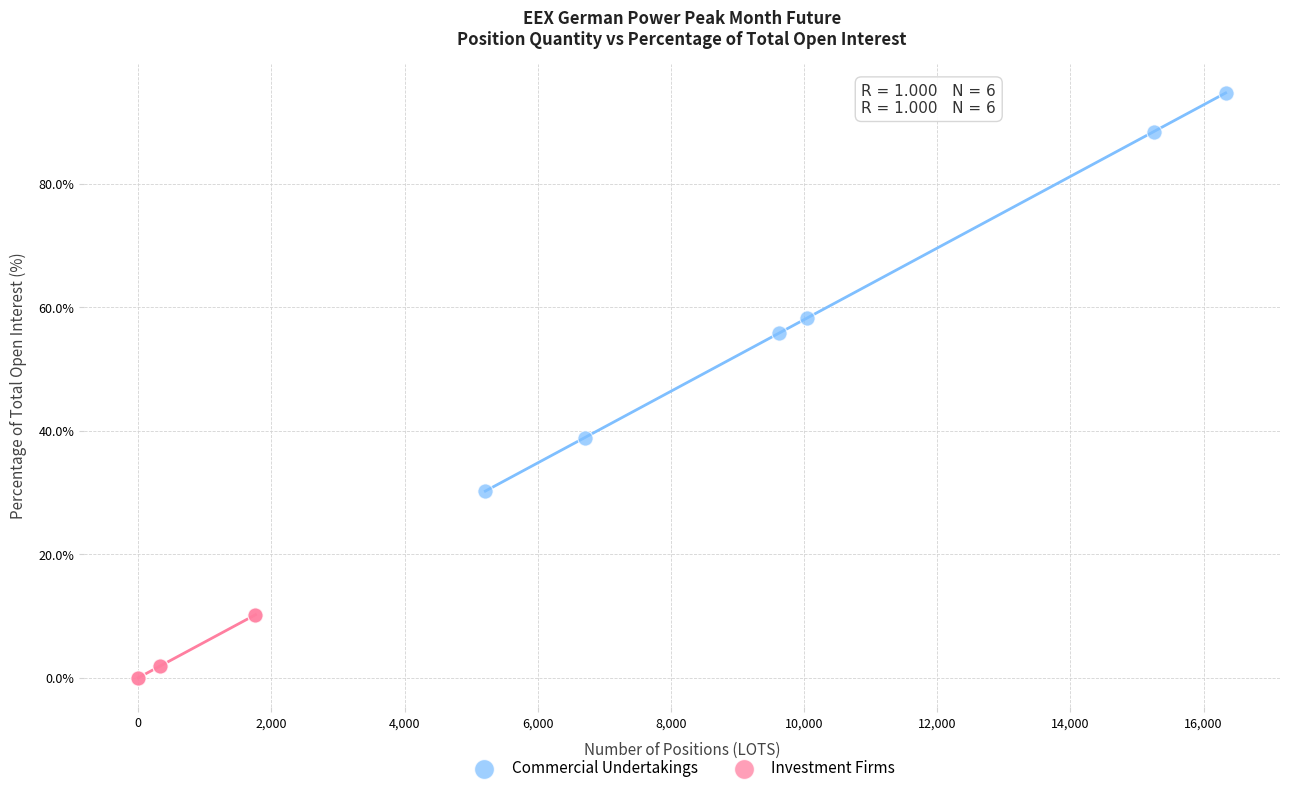

Which series contains the lowest Y value?

Investment Firms